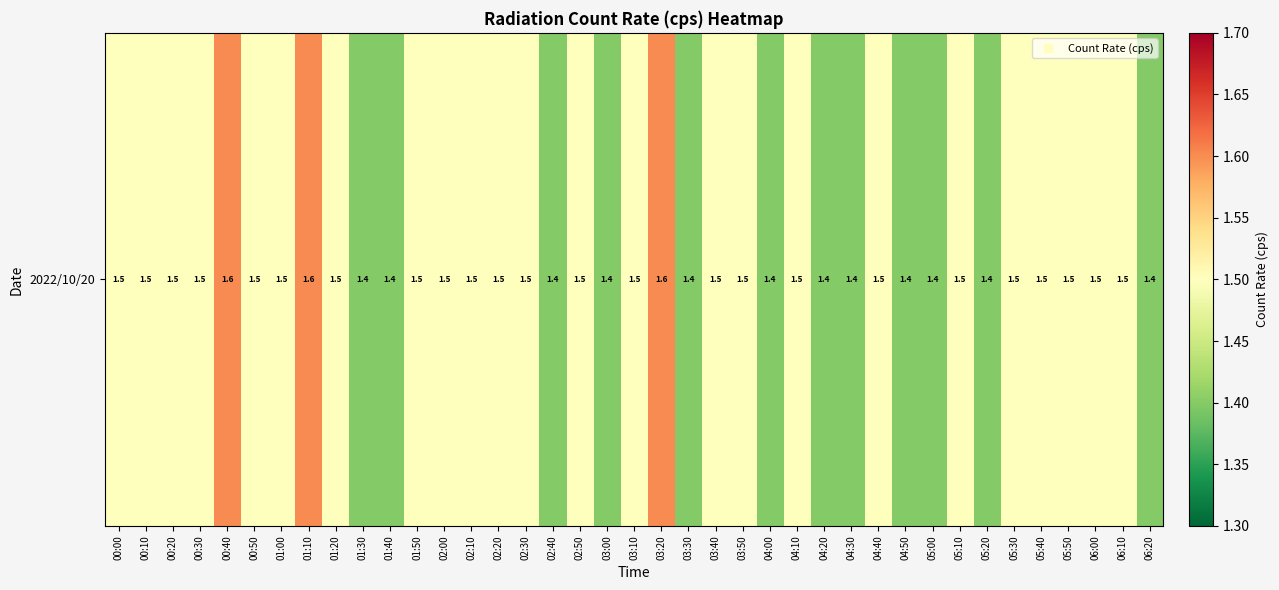

Which label corresponds to the smallest value in the chart?

01:30